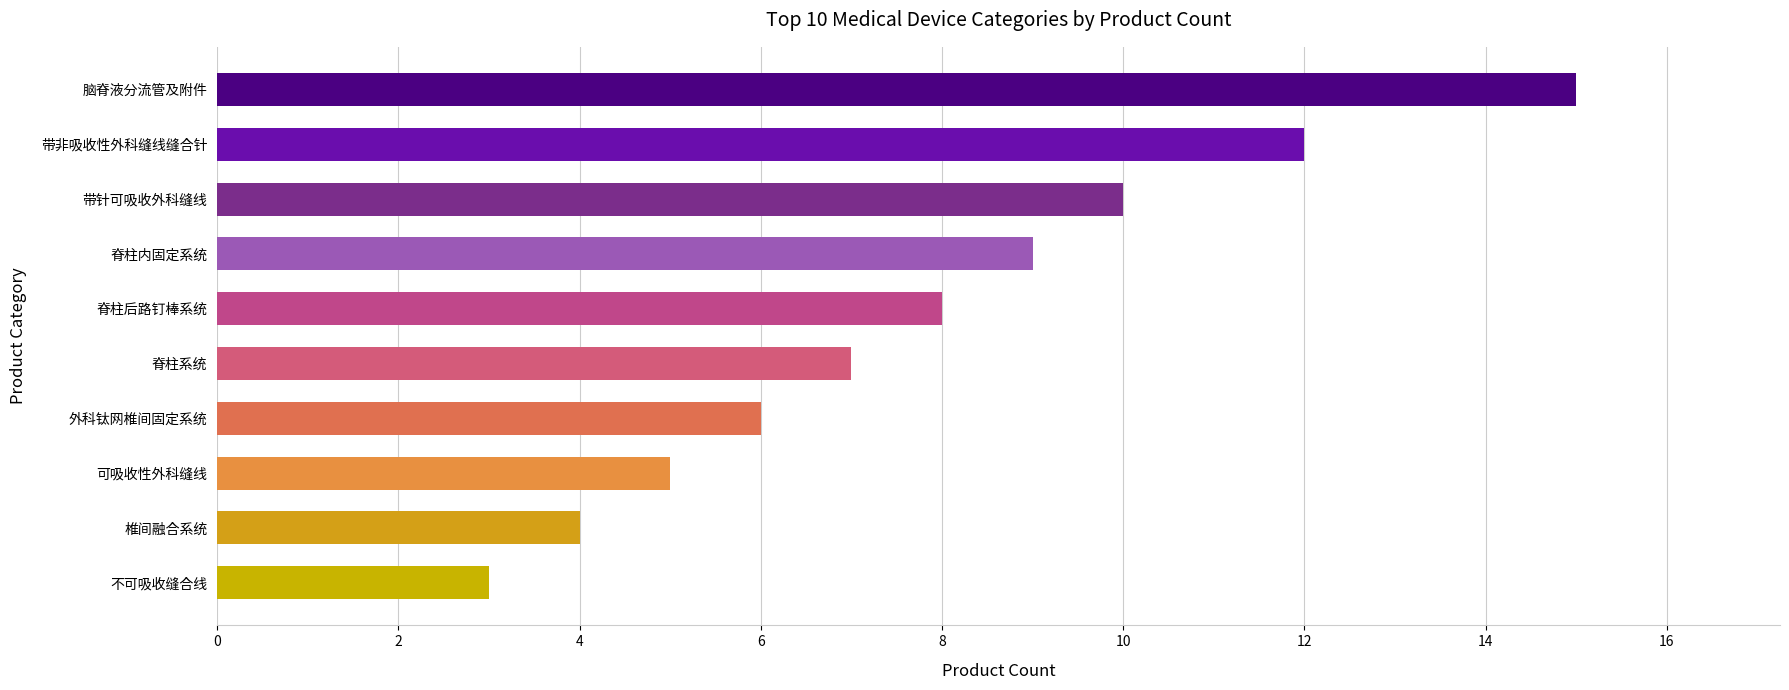

Between 椎间融合系统 and 可吸收性外科缝线, which is larger?

可吸收性外科缝线